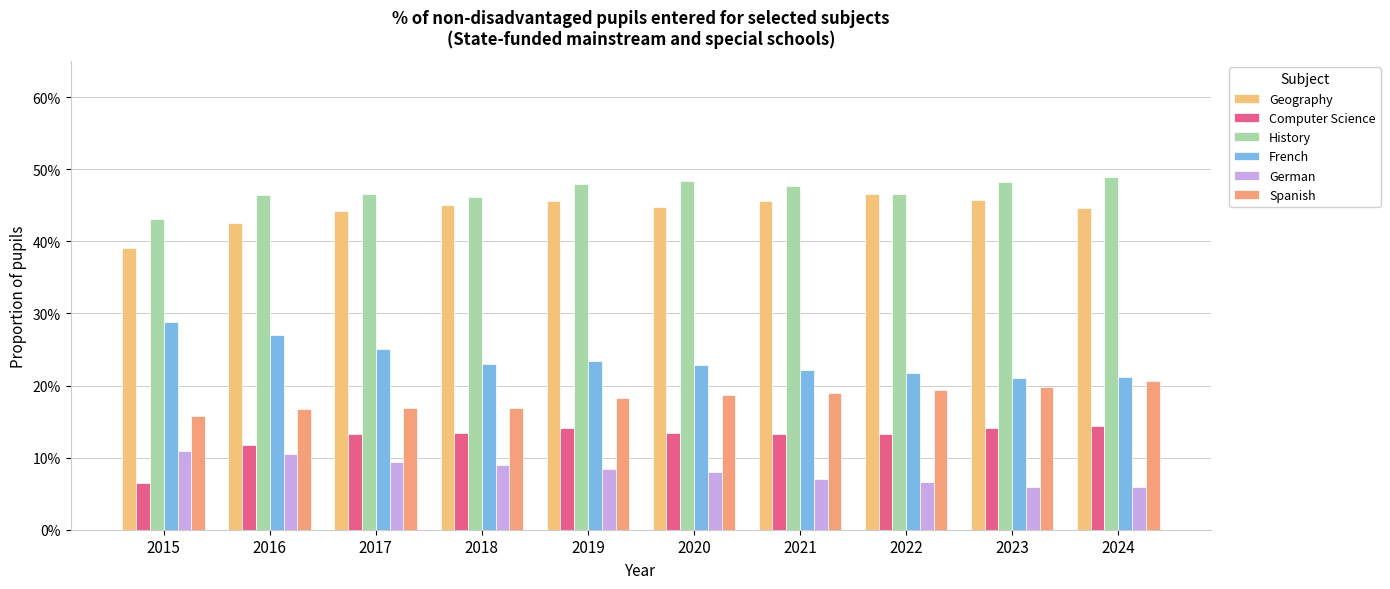

The value of German at 2019 is 0.0. True or false?

False